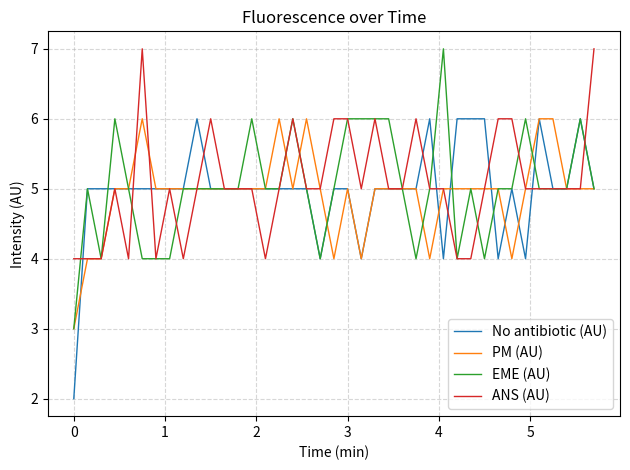

What is the minimum value for ANS (AU)?

4